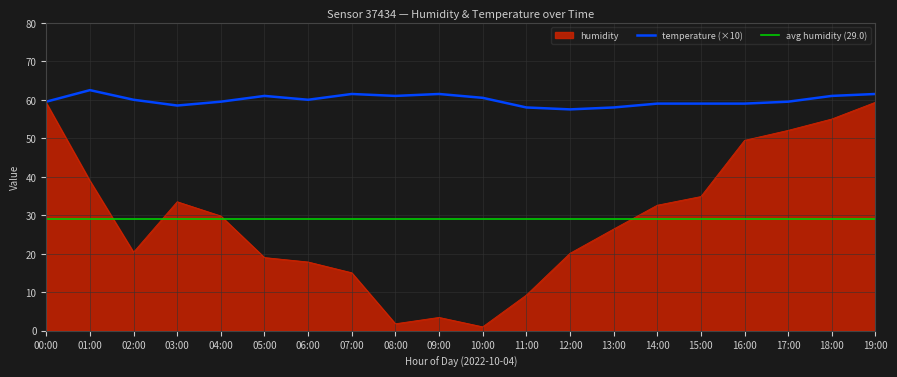

Between 17:00 and 02:00, which is larger?

17:00